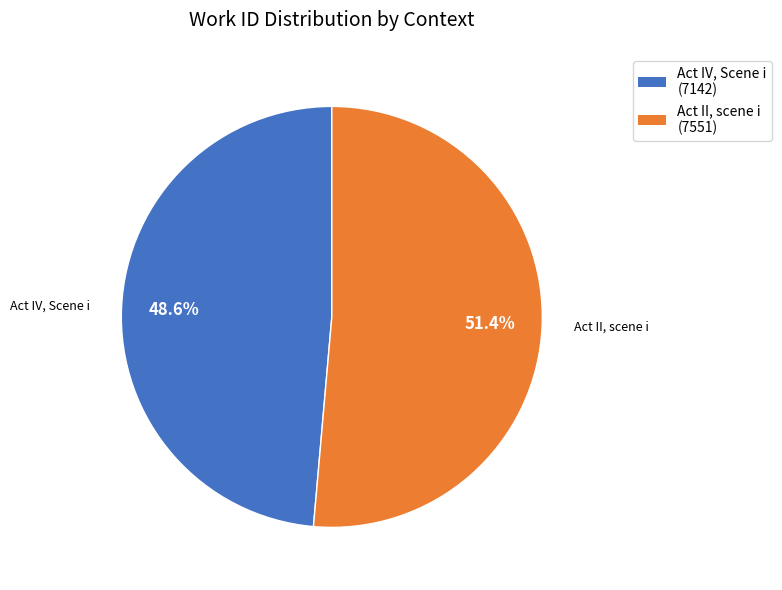

To the nearest percent, what is the combined percentage of Act IV, Scene i and Act II, scene i?

100%